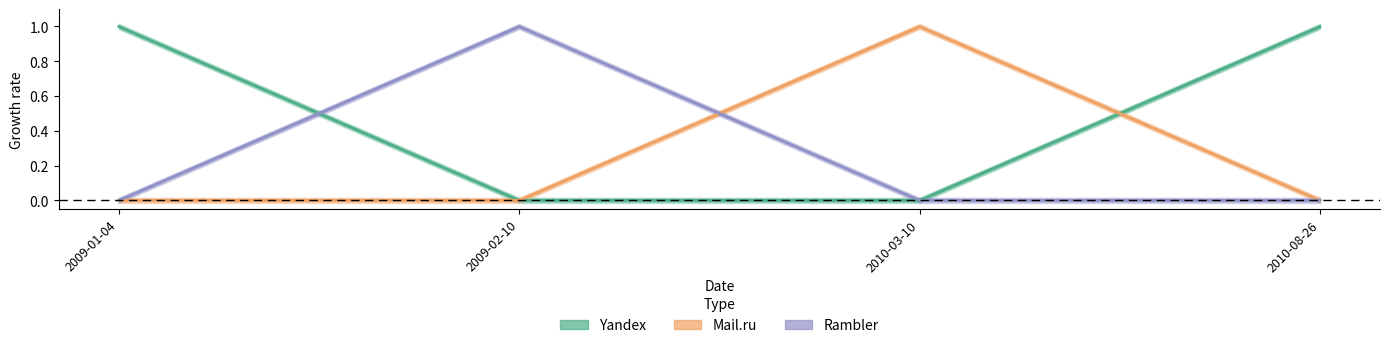

Which series changed the most between 2010-03-10 and 2010-08-26?

Yandex